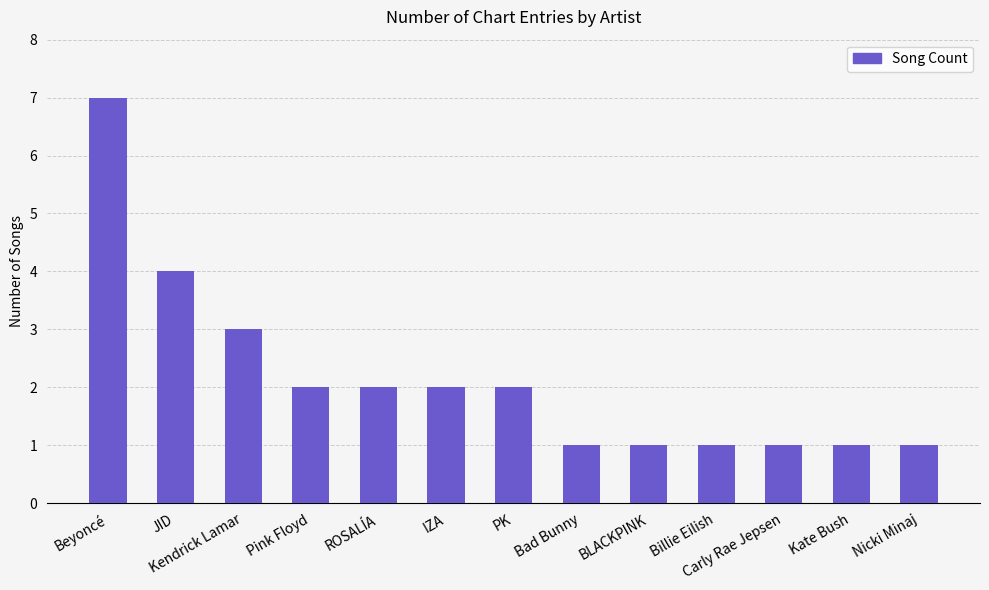

Which category has the highest value across all series?

Beyoncé